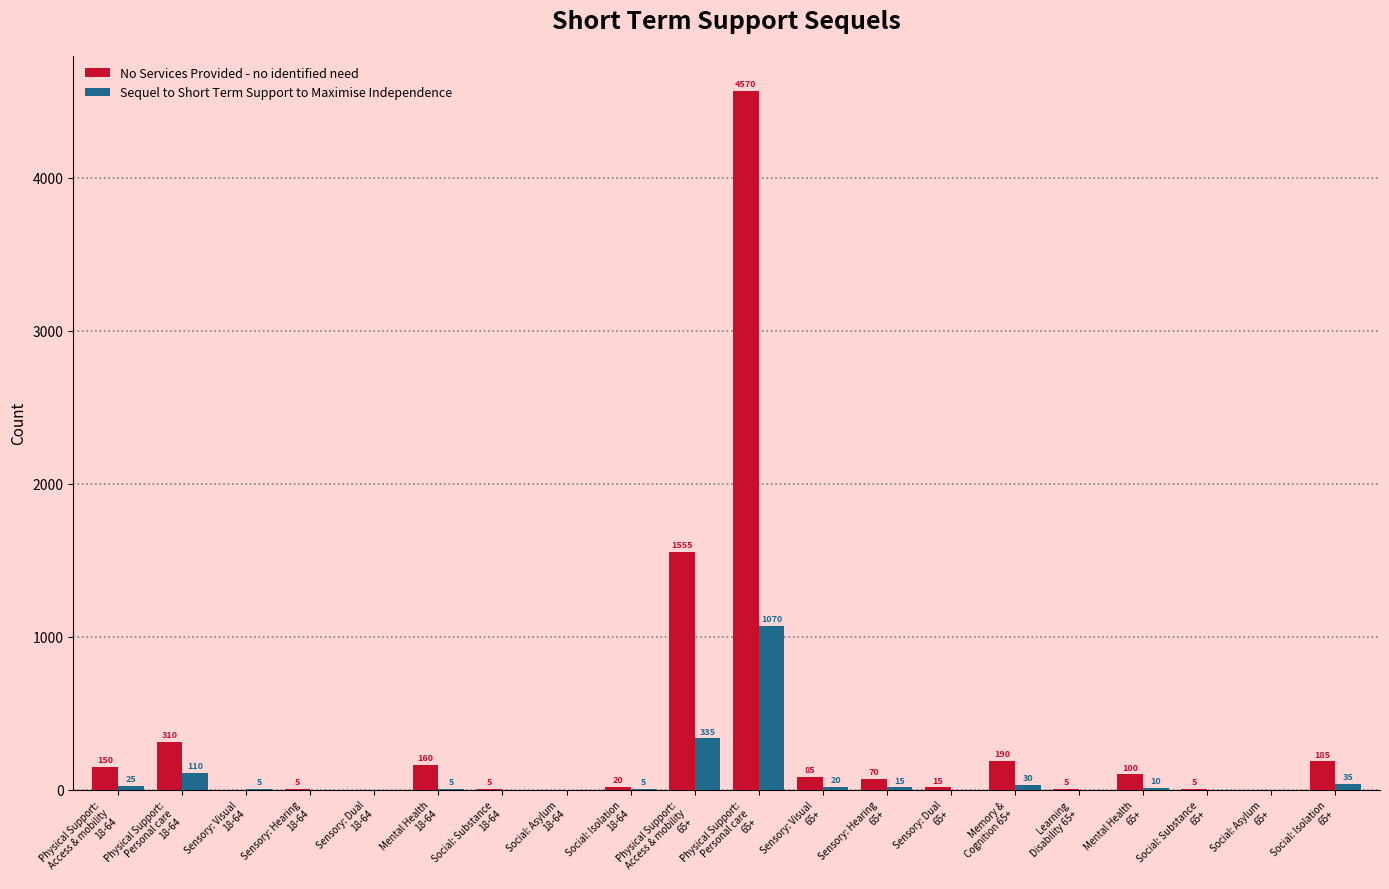

What is the sum of all Sequel to Short Term Support to Maximise Independence values?

1665